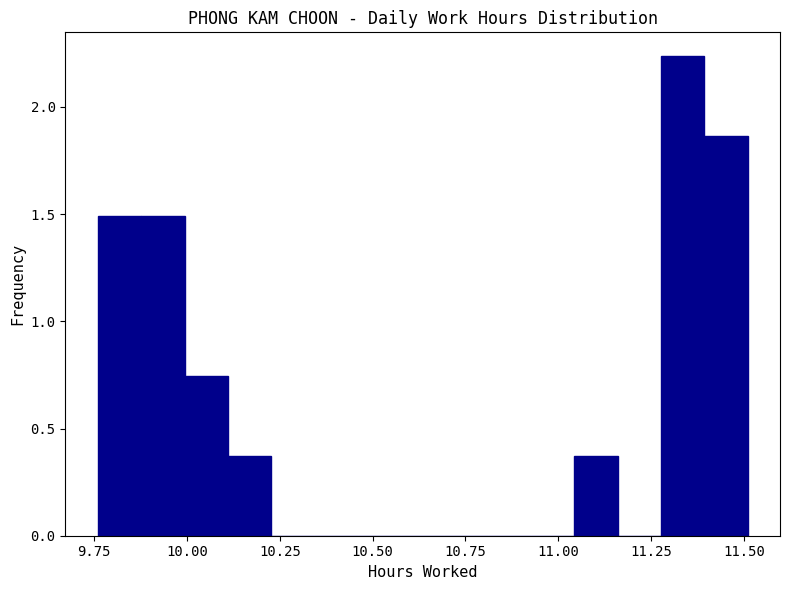

Around what value on the x-axis is the tallest bar? Give the approximate position of its centre, as read against the axis.

11.35